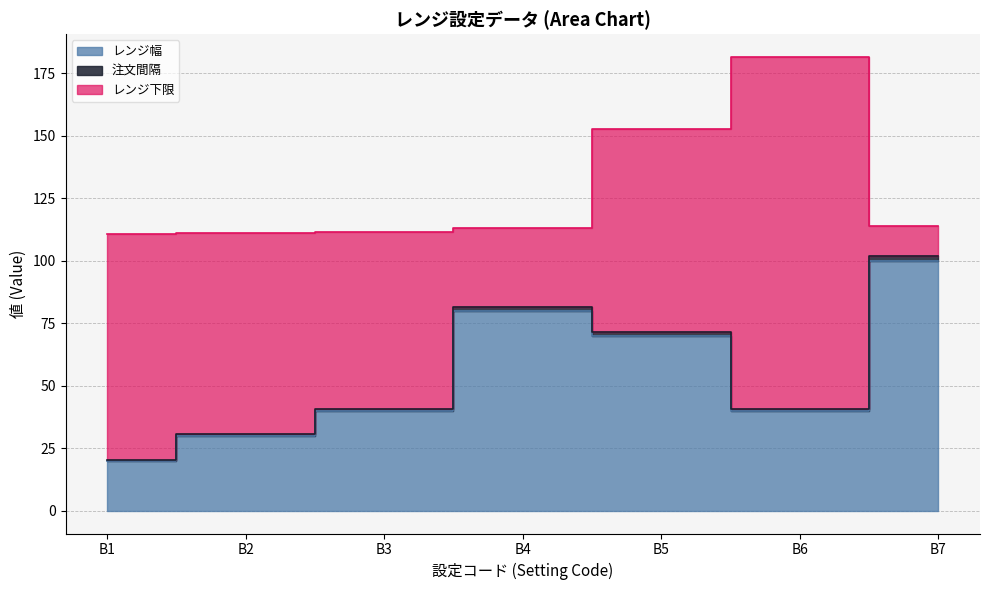

What is the value of the レンジ幅 point at the 1st from the left?

20.0